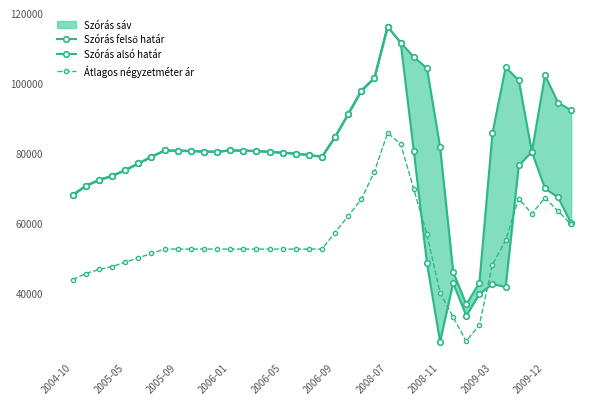

Which series has the largest total across all categories?

Szórás felső határ